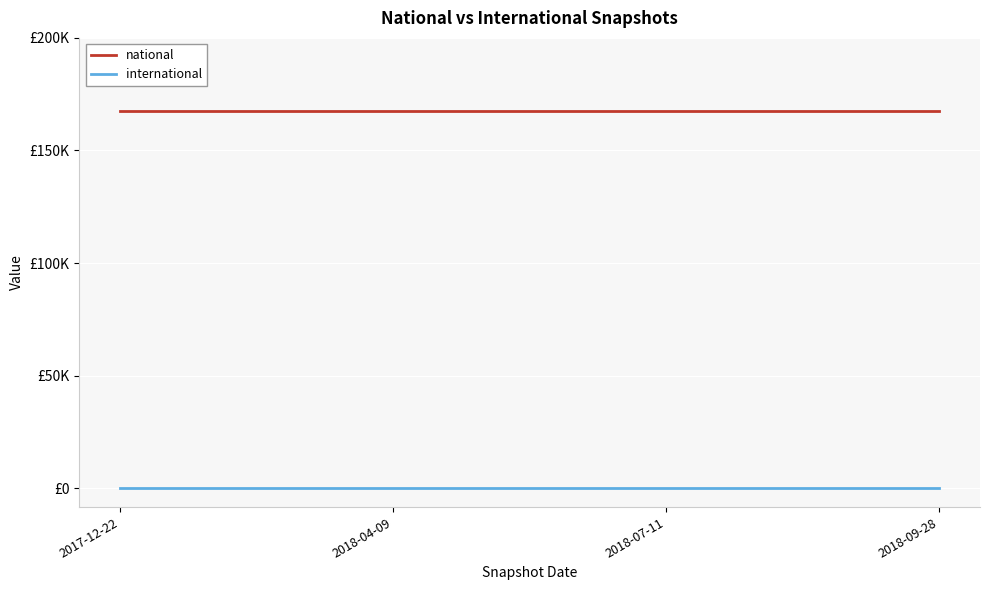

At 2018-09-28, list the series in order from largest to smallest.

national, international